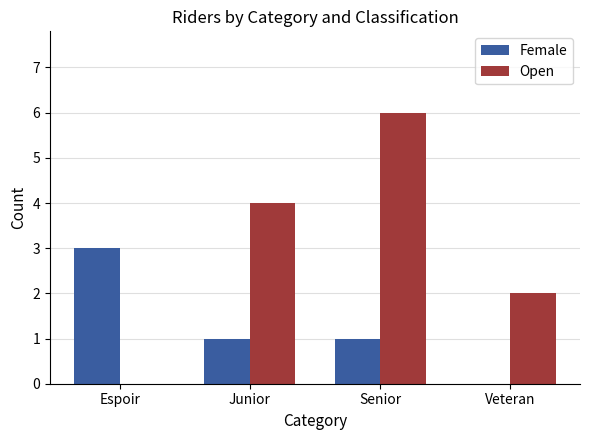

Does the chart contain stacked bars?

No